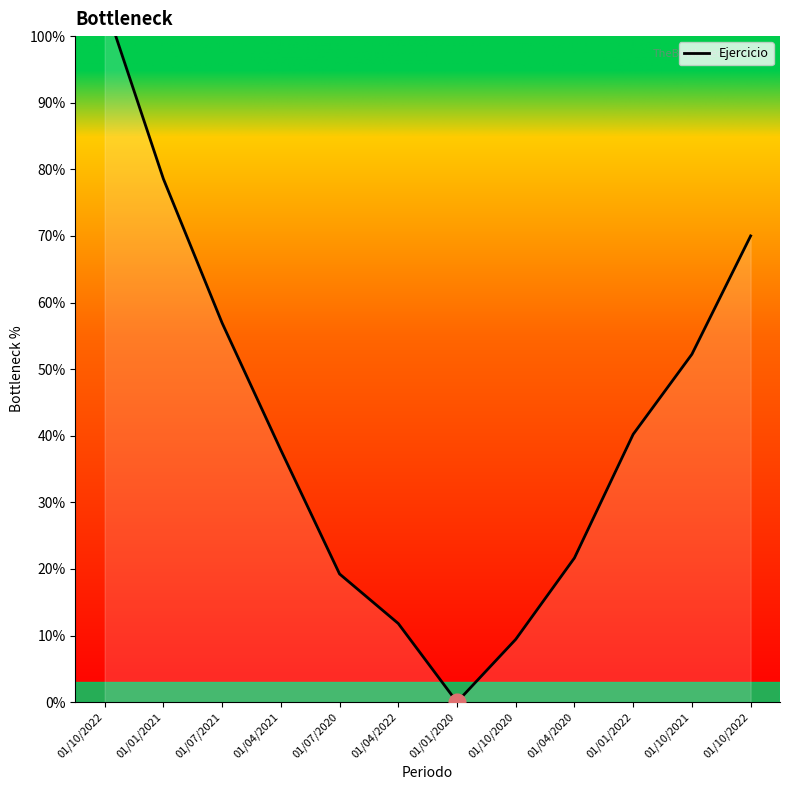

At which category does the data reach its first local valley?

01/01/2020